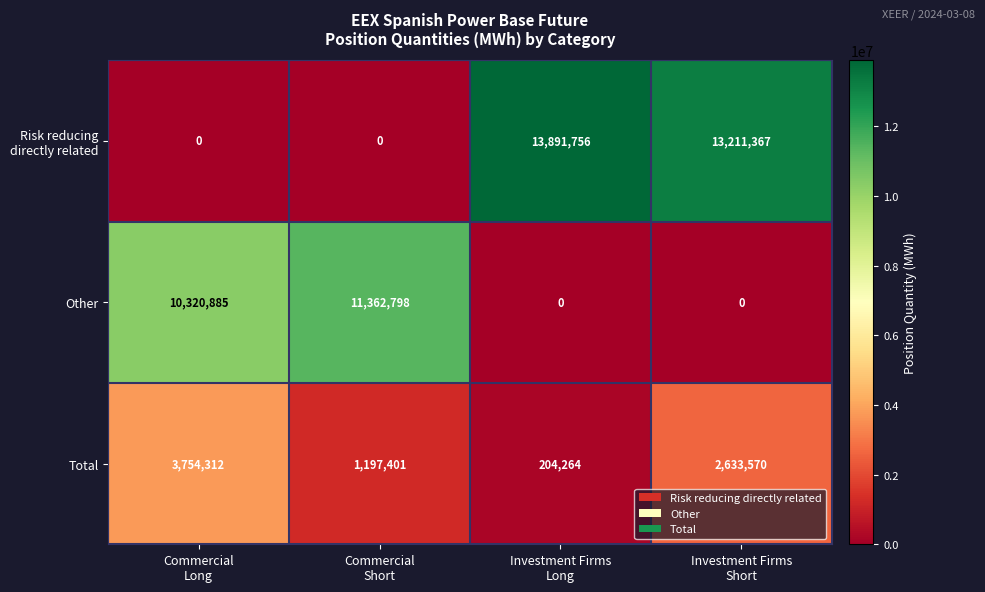

At how many categories does at least one series exceed 9069527?

4